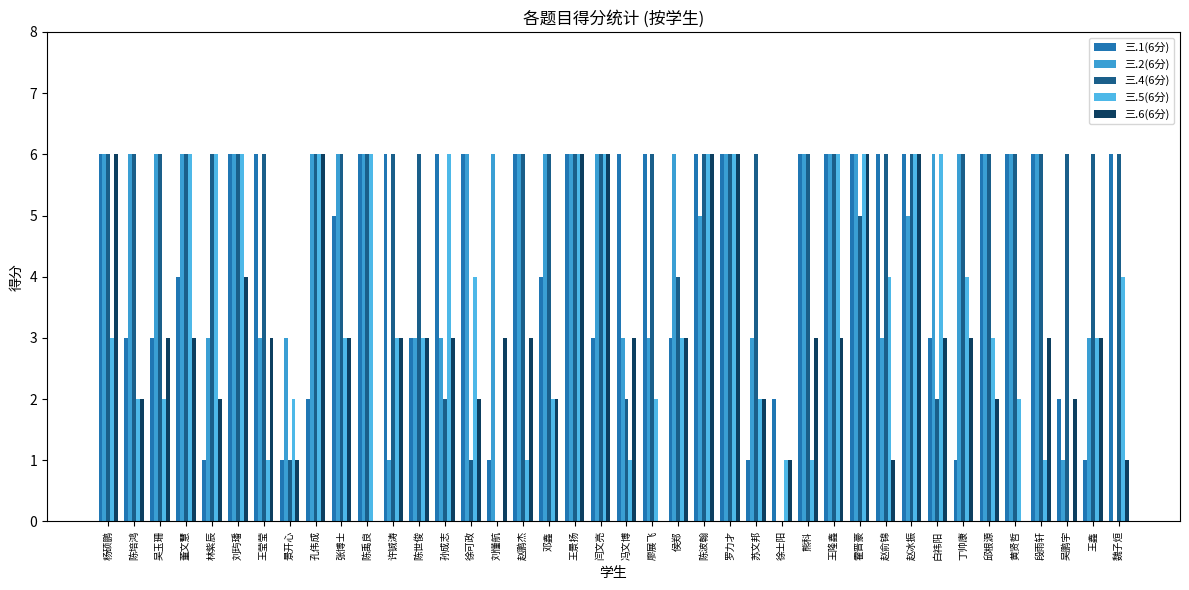

List the labels in order of 三.5(6分) value, smallest first.

刘懂航, 吴鹏宇, 王莹莹, 赵鹏杰, 冯文博, 徐士阳, 熊科, 段雨轩, 陈培鸿, 吴玉珊, 景开心, 邓鑫, 廖展飞, 苏文邦, 黄贤哲, 杨硕鹏, 张博士, 许铖涛, 陈世俊, 侯郑, 邱根源, 王鑫, 徐可政, 赵俞锦, 丁帅康, 魏子烜, 董文慧, 林紫辰, 刘玙璠, 孔伟成, 陈禹良, 孙成志, 王景扬, 闫文亮, 陈波翰, 罗力才, 王隆鑫, 霍晋豪, 赵冰振, 白祎阳